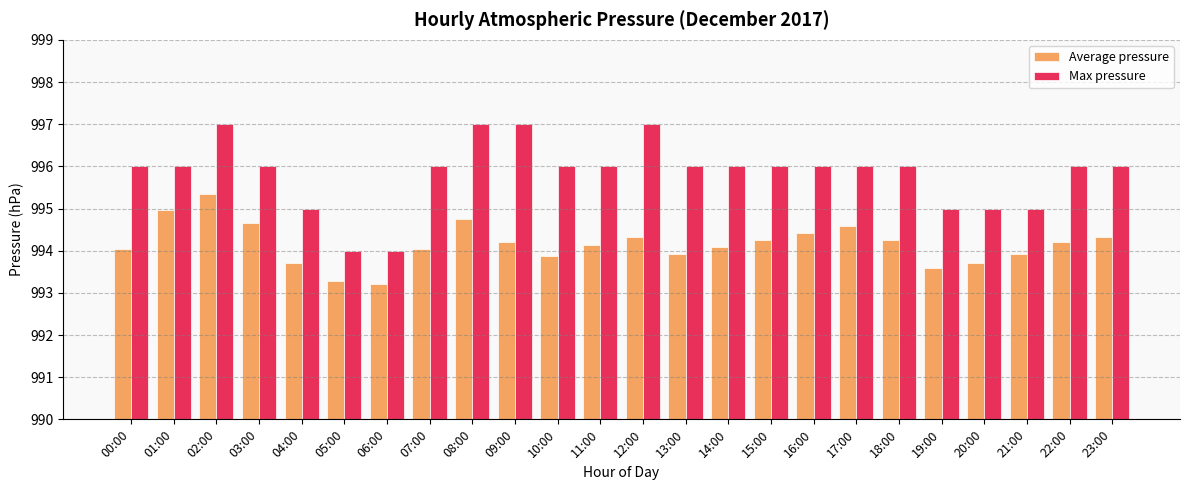

What is the difference between the Average pressure values at 12:00 and 11:00?

0.2